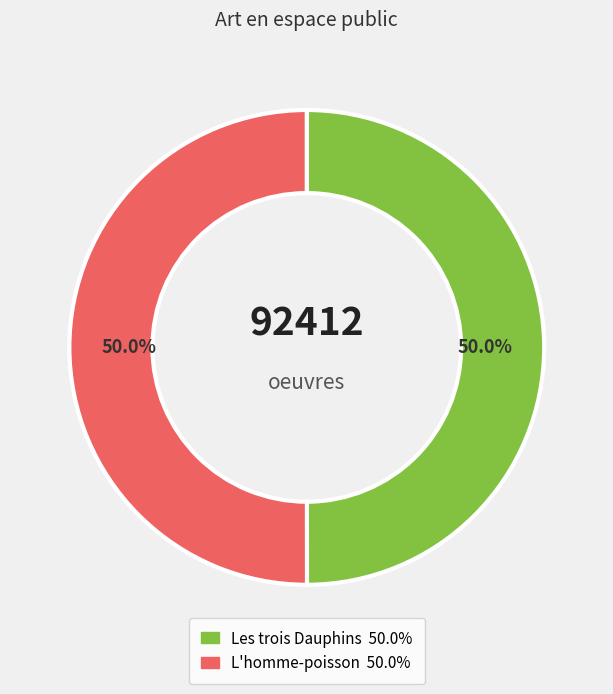

True or false: L'homme-poisson accounts for 50% of the total.

True